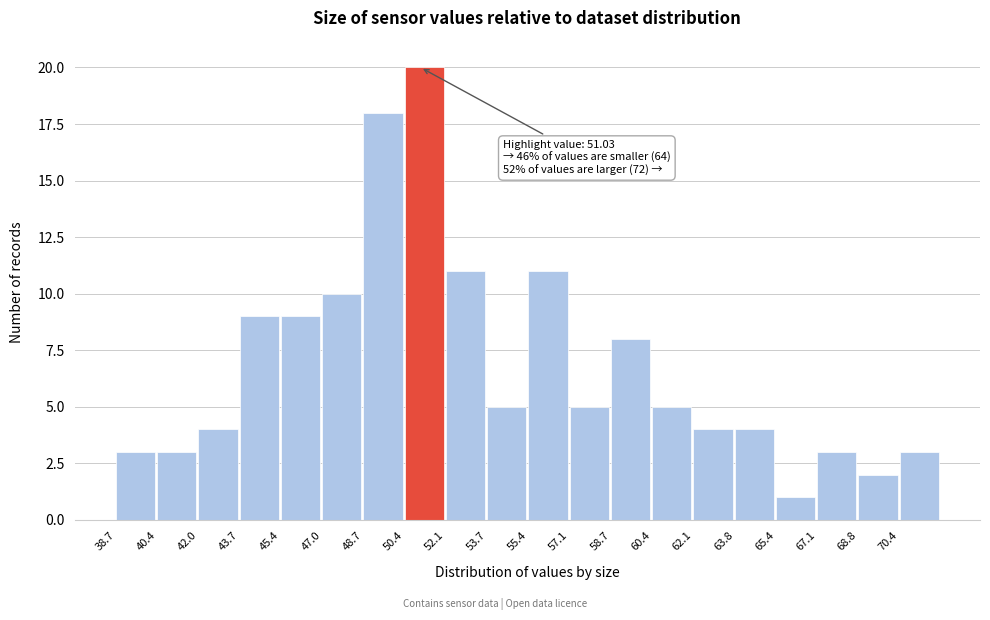

Over which range of the x-axis is the bar tallest?

50.4 to 52.0